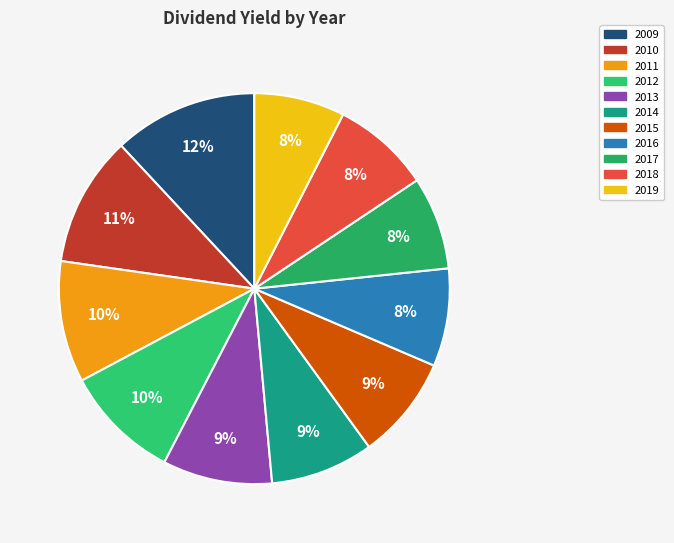

Is 2016 the majority of the pie?

No